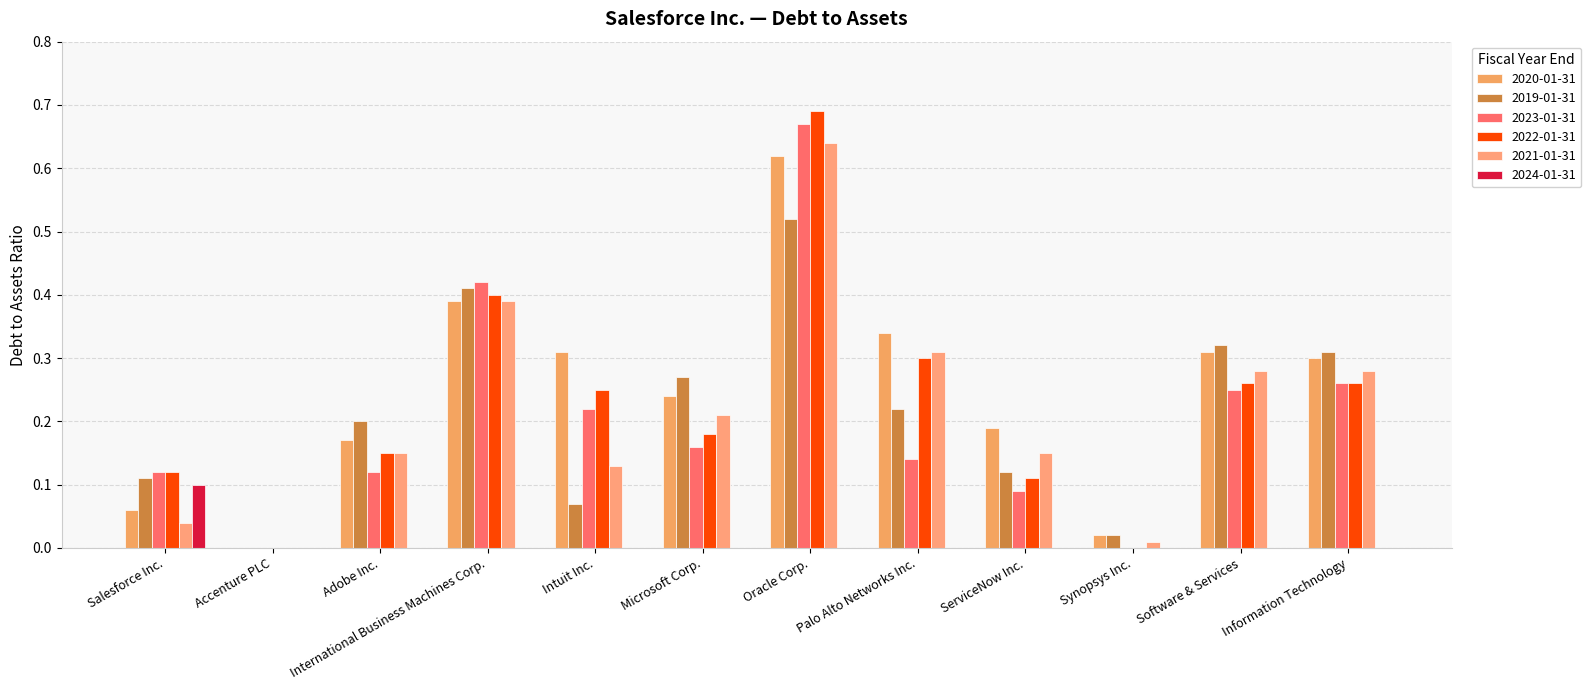

Count the number of data series in this chart.

6